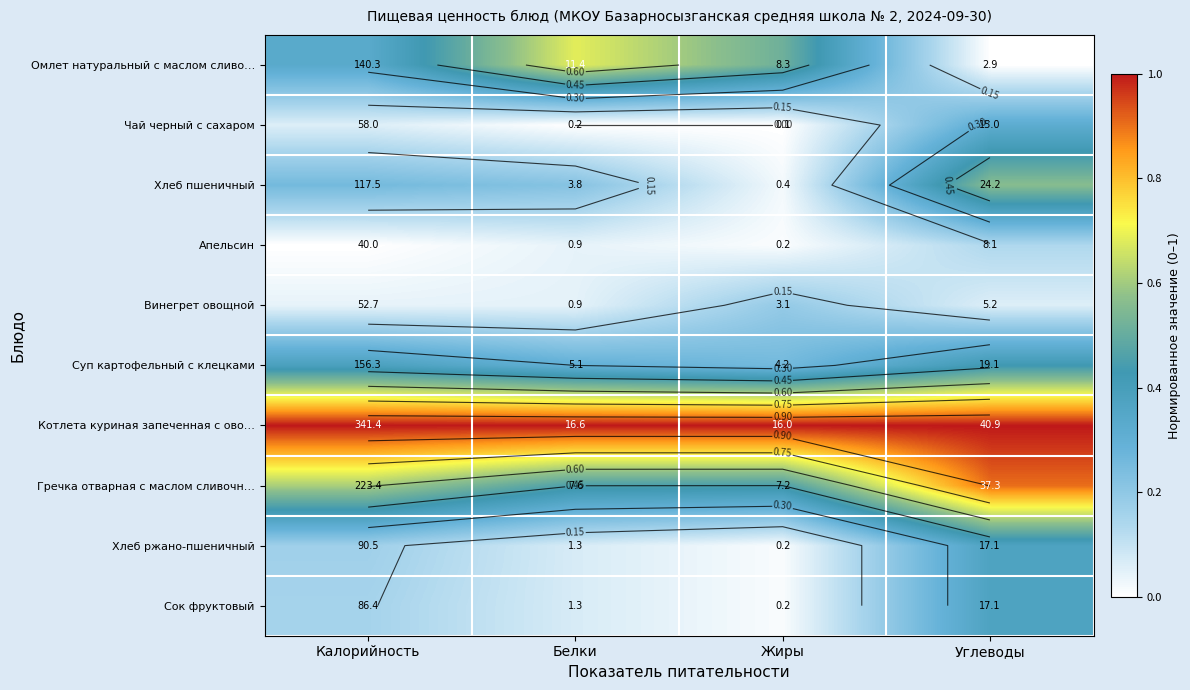

True or false: Котлета куриная запеченная с ово… has a value of 1.6 at Жиры.

False